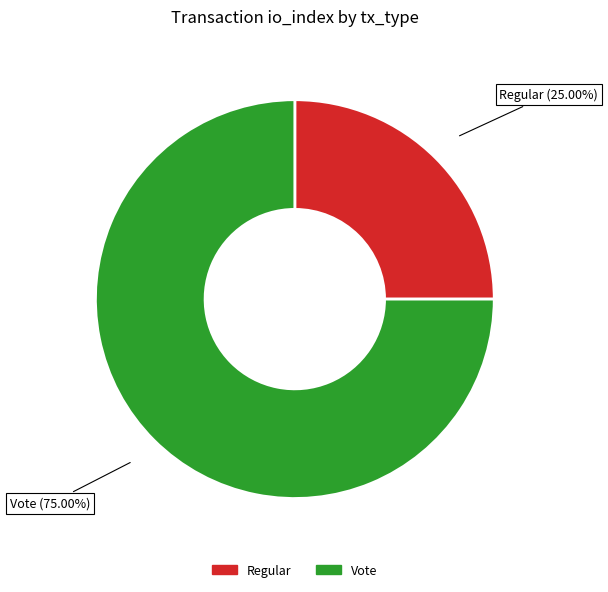

To the nearest percent, what is the average slice percentage?

50%